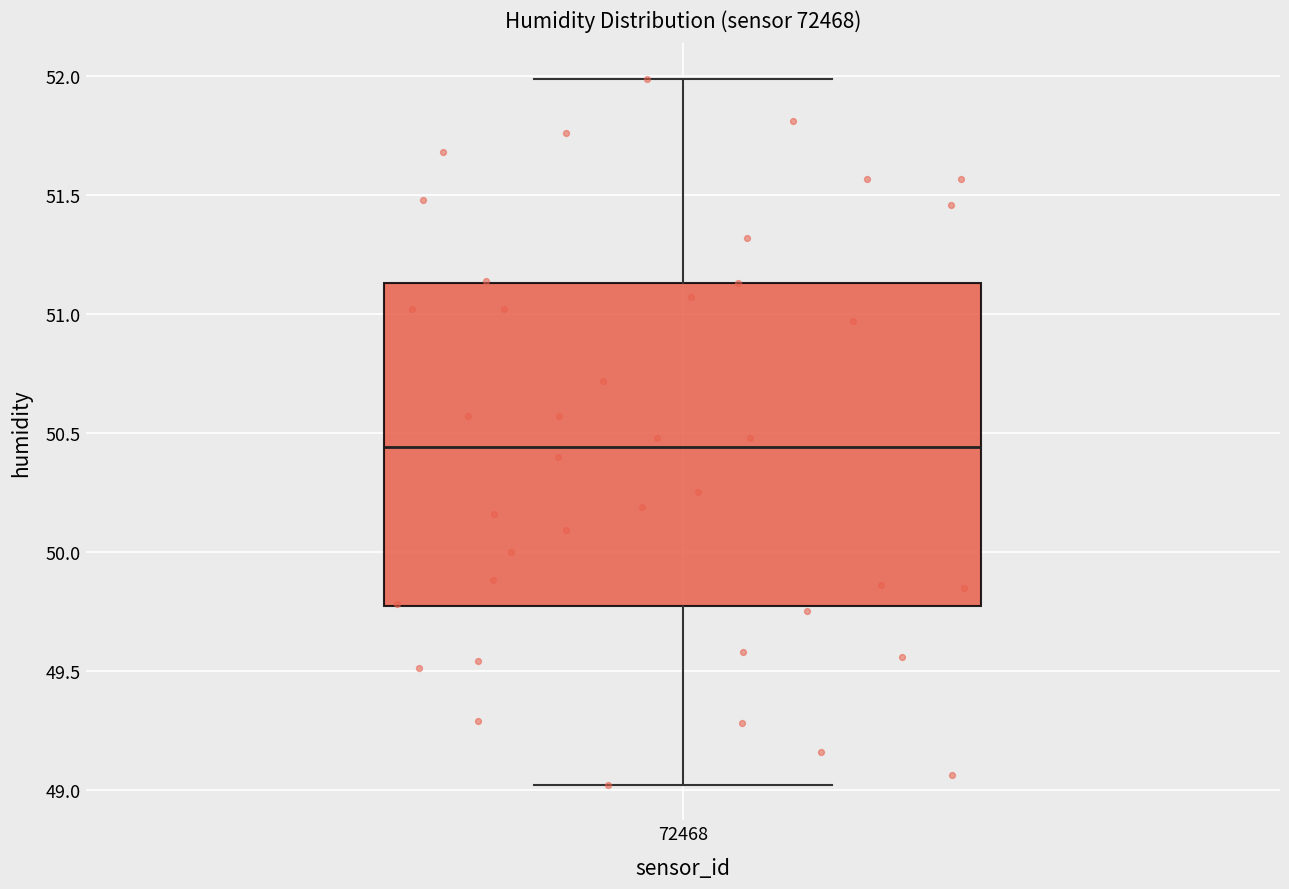

Transcribe this box plot: give where the median line is, the range the box spans, and where the two whiskers end, as read against the y-axis. The values are not printed on the chart, so give them approximately, as read against the axis.

median 50.45, box 49.75 to 51.15, whiskers 49.00 to 52.00